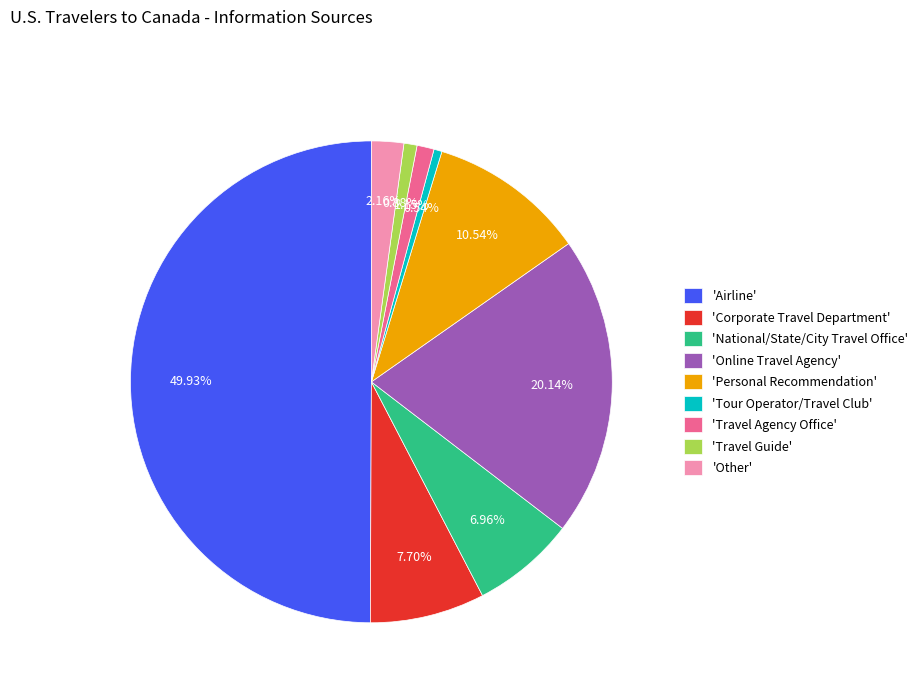

Which has a higher value, 'Travel Agency Office' or 'Tour Operator/Travel Club'?

'Travel Agency Office'